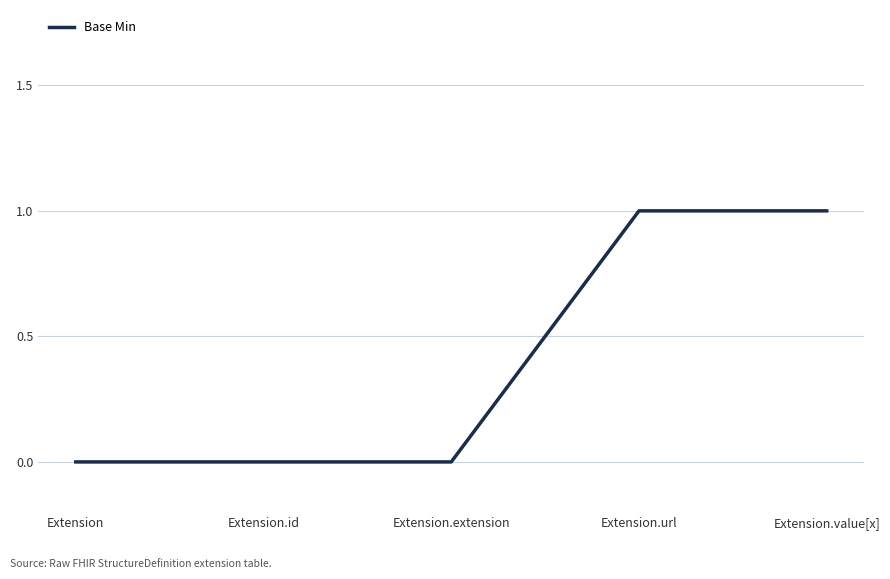

What position from the right is Extension?

5